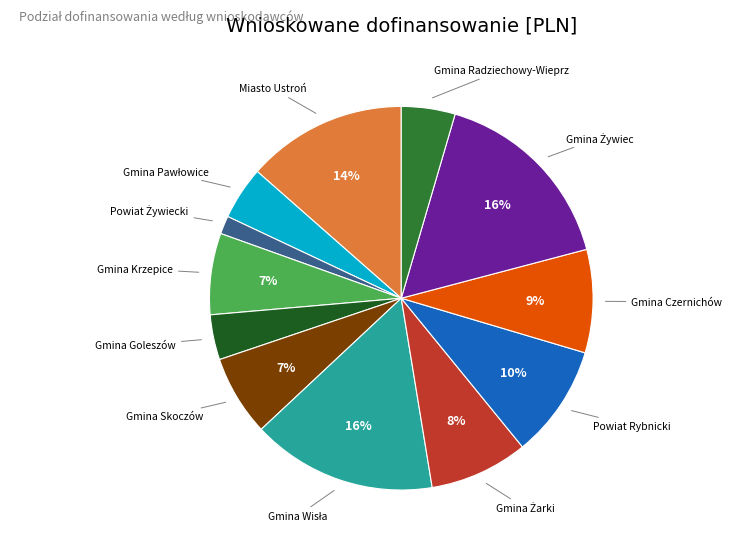

Does any single category account for the majority?

No